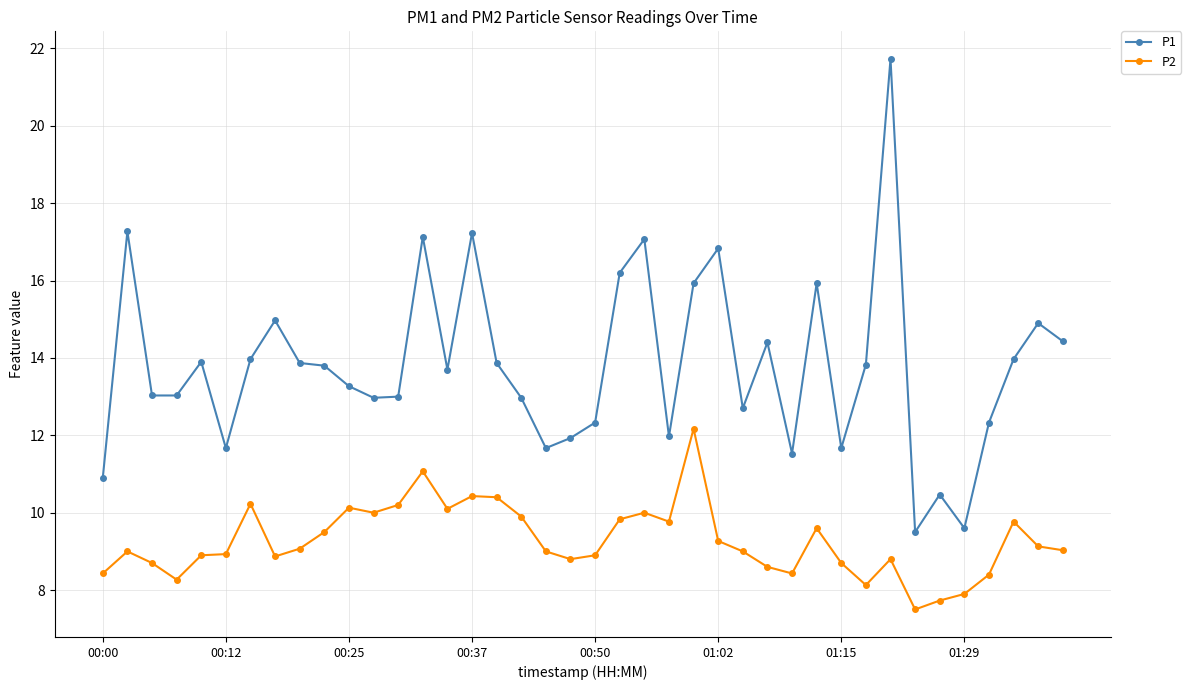

True or false: P2 has more than 2 points higher than both neighbors.

True